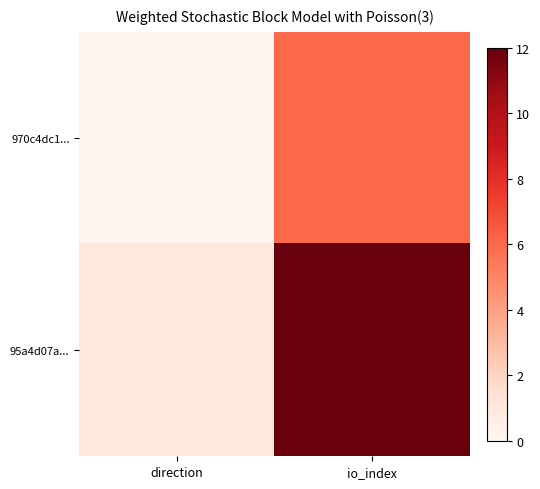

How many categories are shown in the chart?

2